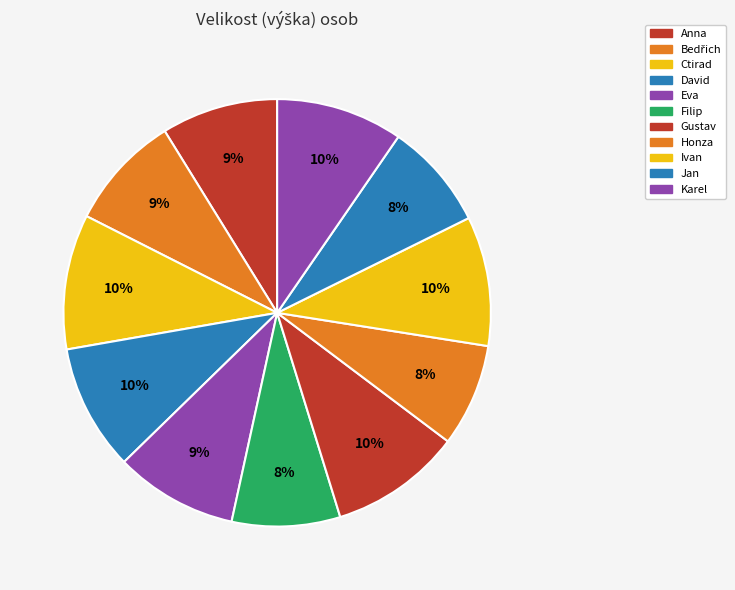

What is the total percentage of Ctirad and Karel?

19.8%